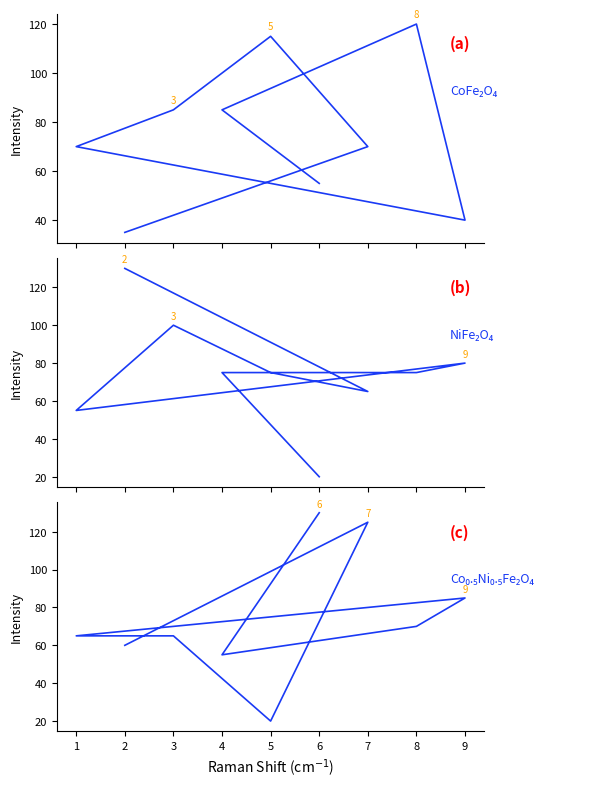

After their last crossing, which series has the higher values: NiFe₂O₄ or CoFe₂O₄?

CoFe₂O₄